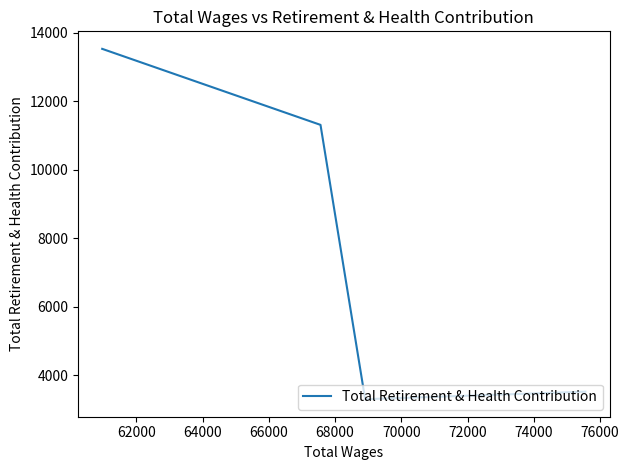

What is the difference between the maximum and minimum values?

10218